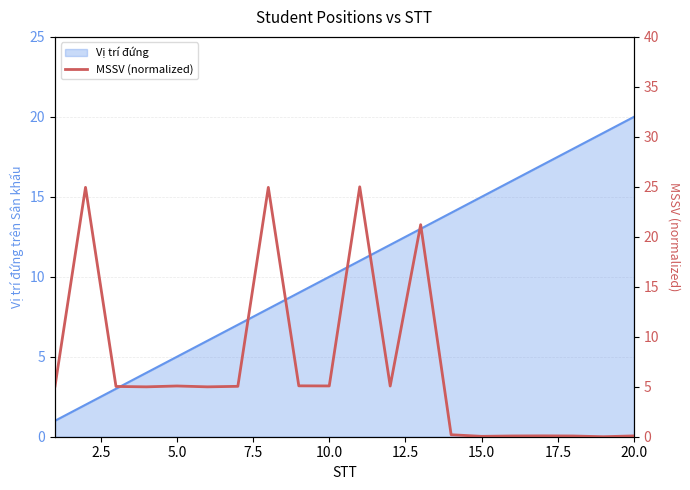

How many values are below 5?

9